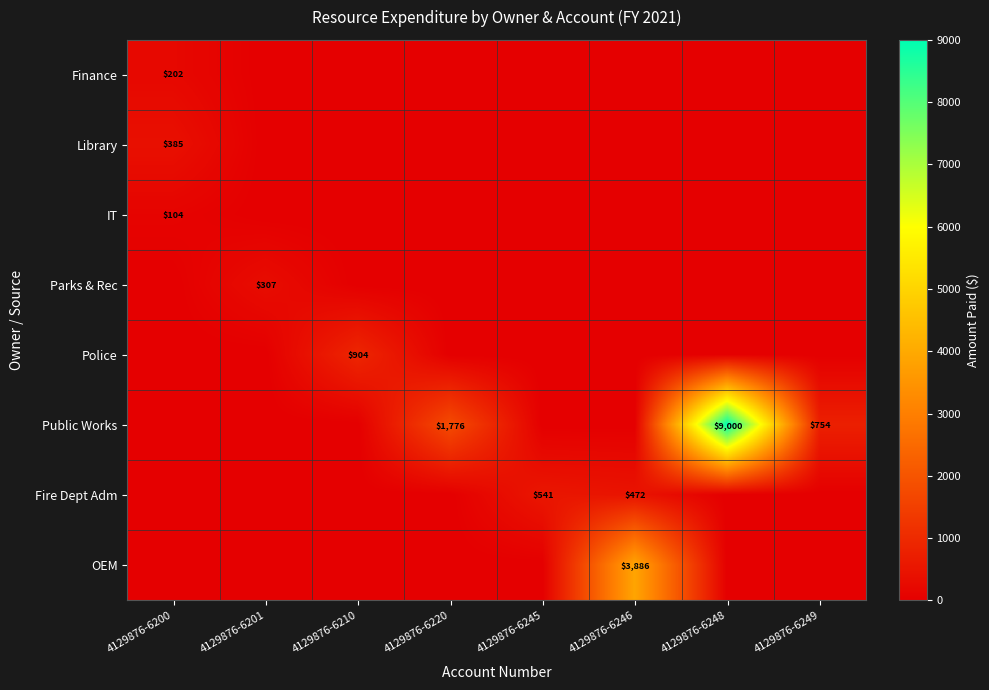

True or false: OEM has a value of 3886 at 4129876-6246.

True